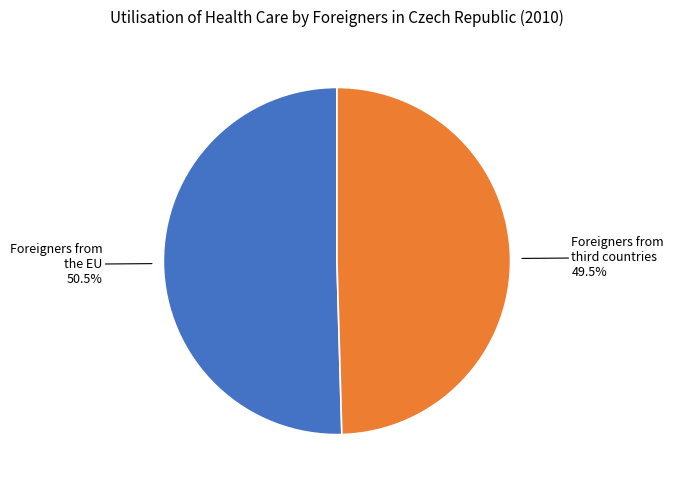

Which category accounts for the majority?

Foreigners from the EU